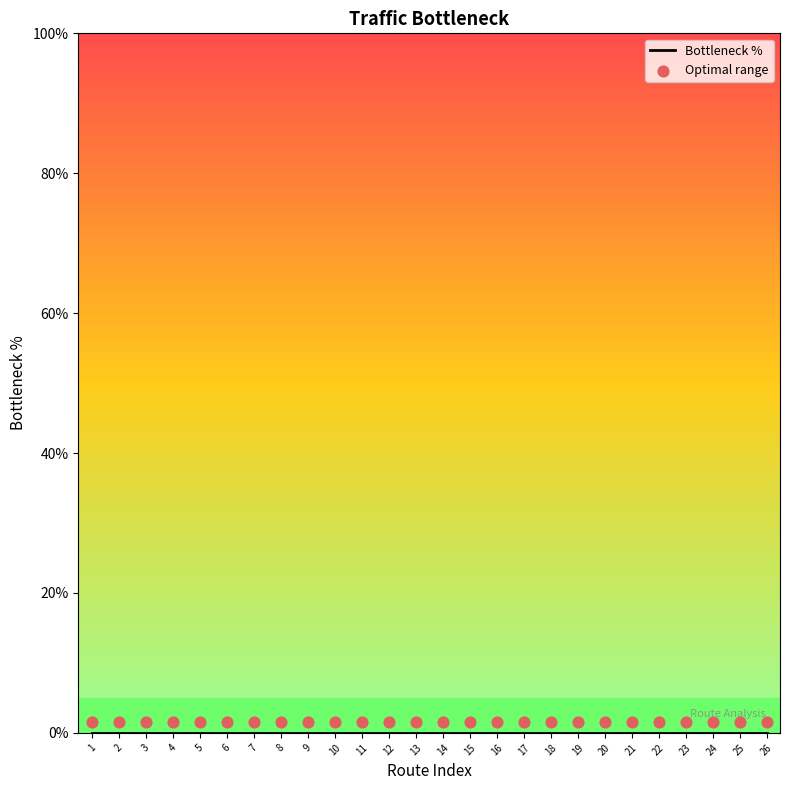

At how many categories does at least one series exceed 1?

26